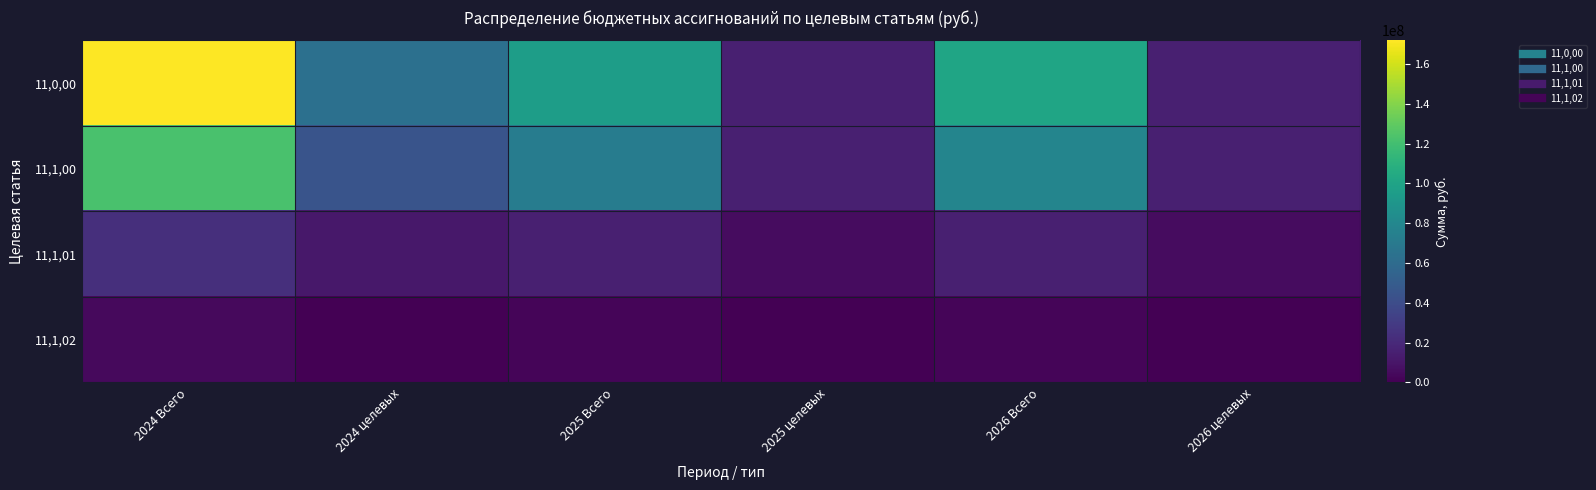

Which series has the largest total across all categories?

11,0,00